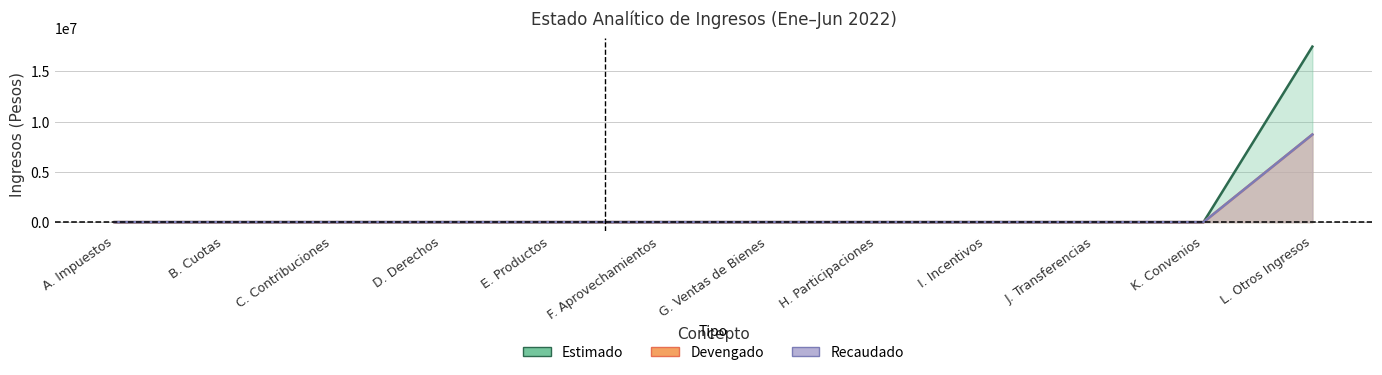

What are all the series names shown in the legend?

Estimado, Devengado, Recaudado